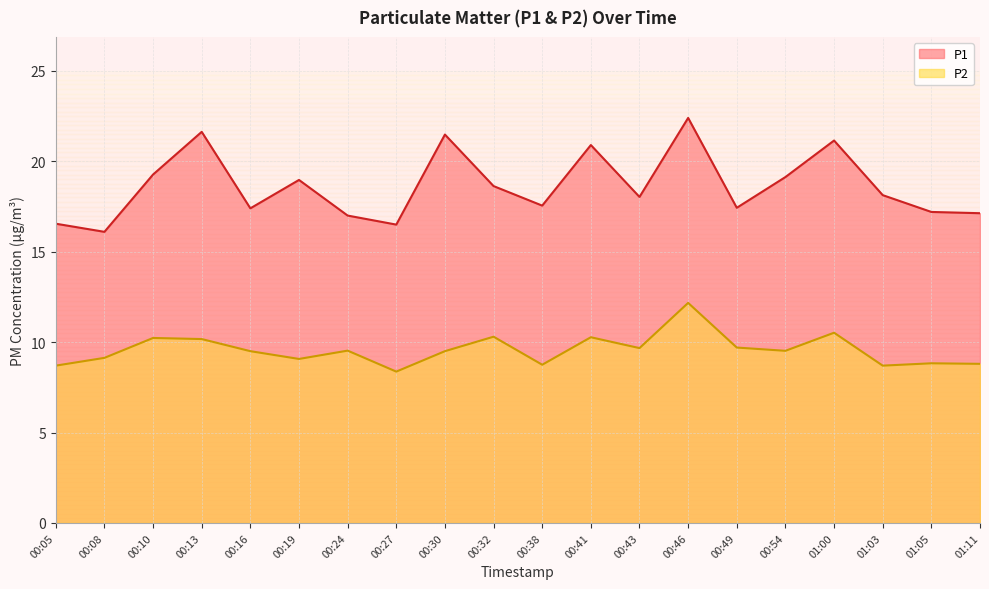

Where is P2 nearest to the value 10?

00:13